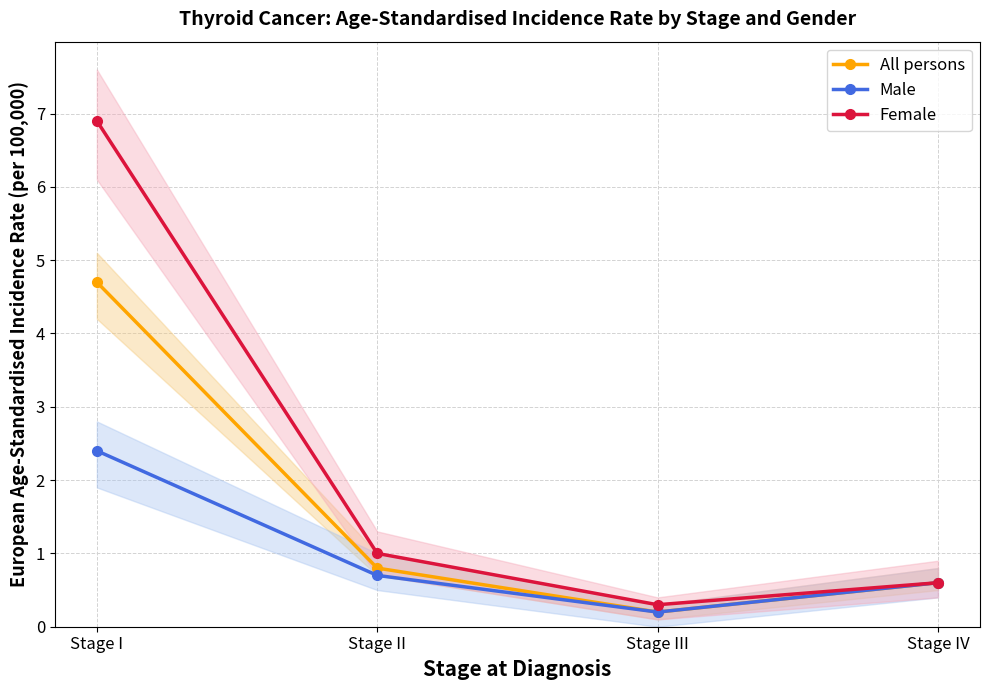

List the series in order of their overall mean, lowest first.

Male, All persons, Female